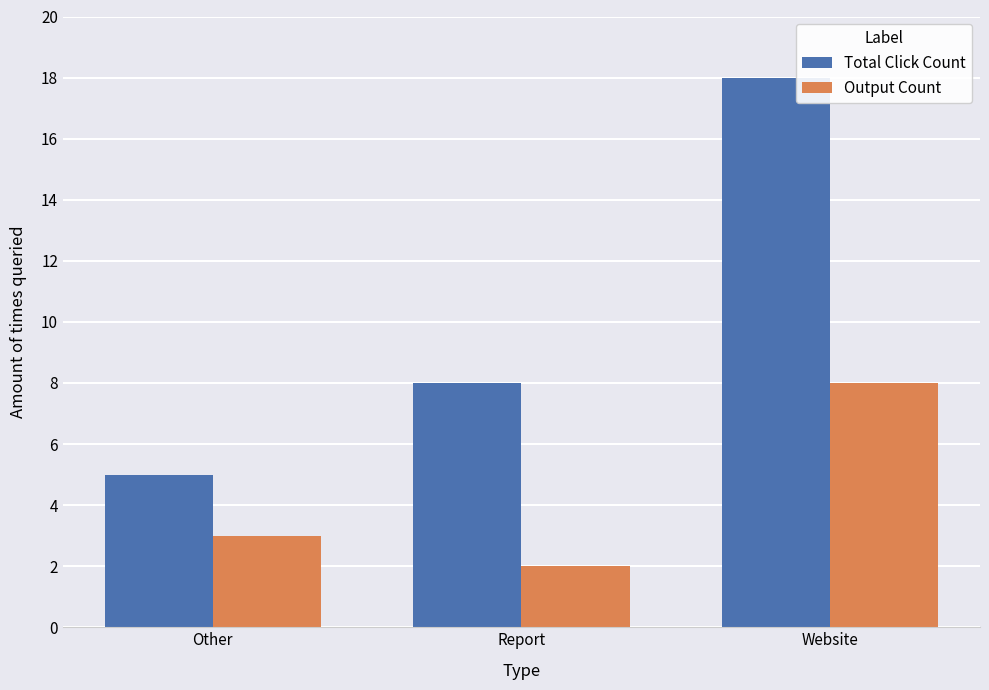

Are the bars horizontal?

No